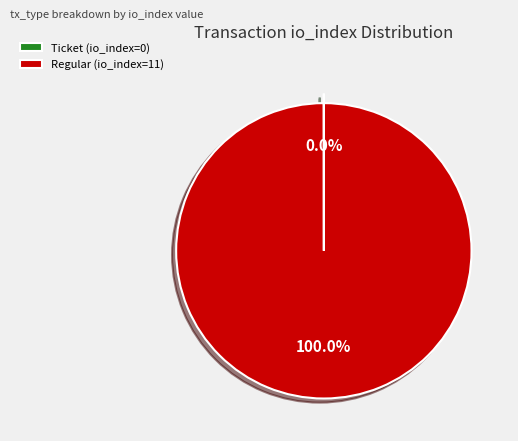

Which category has the biggest portion of the pie?

Regular (io_index=11)